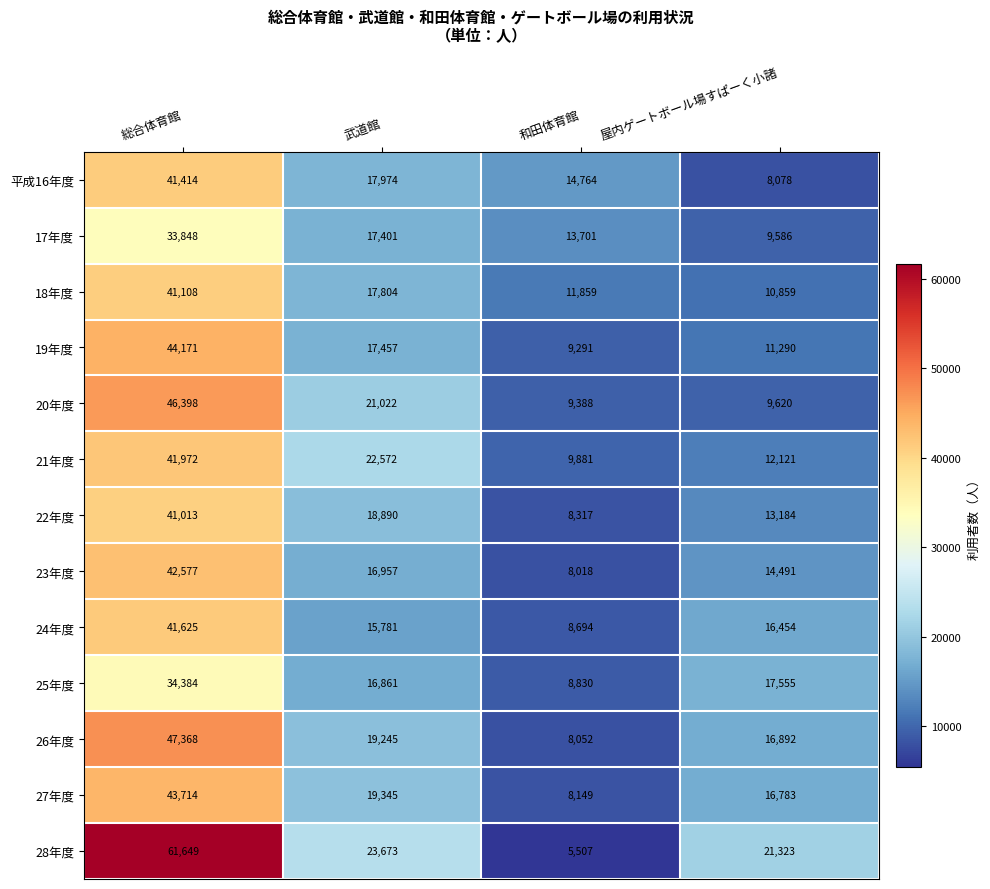

How many series are shown in this chart?

13